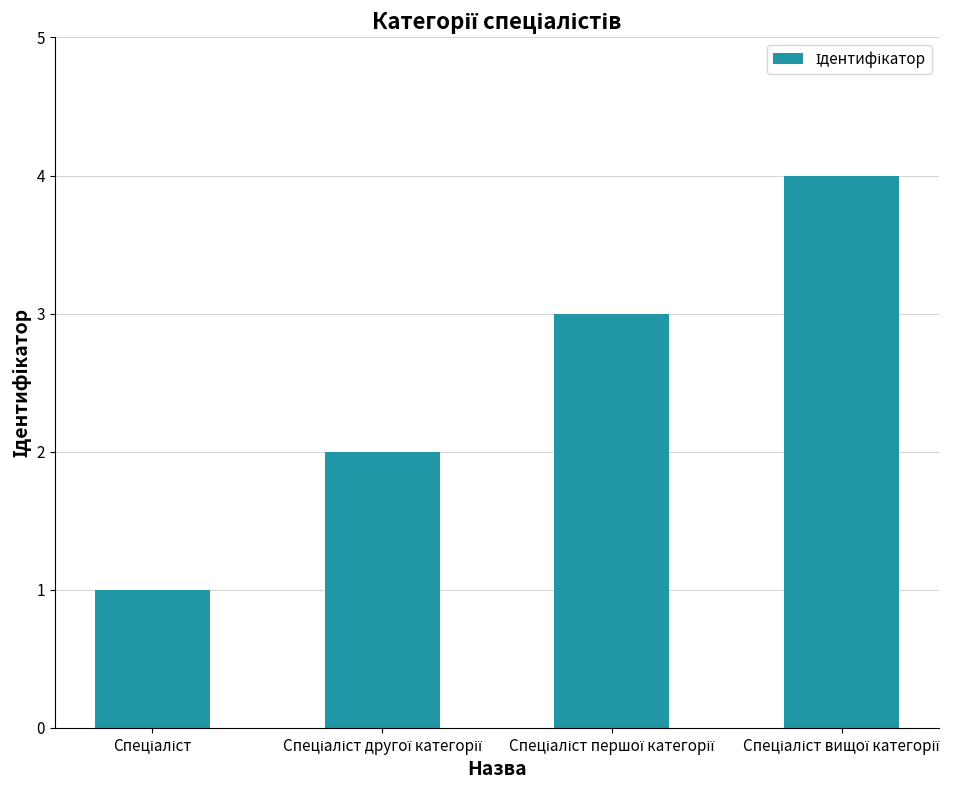

What is the difference between the maximum and minimum values?

3